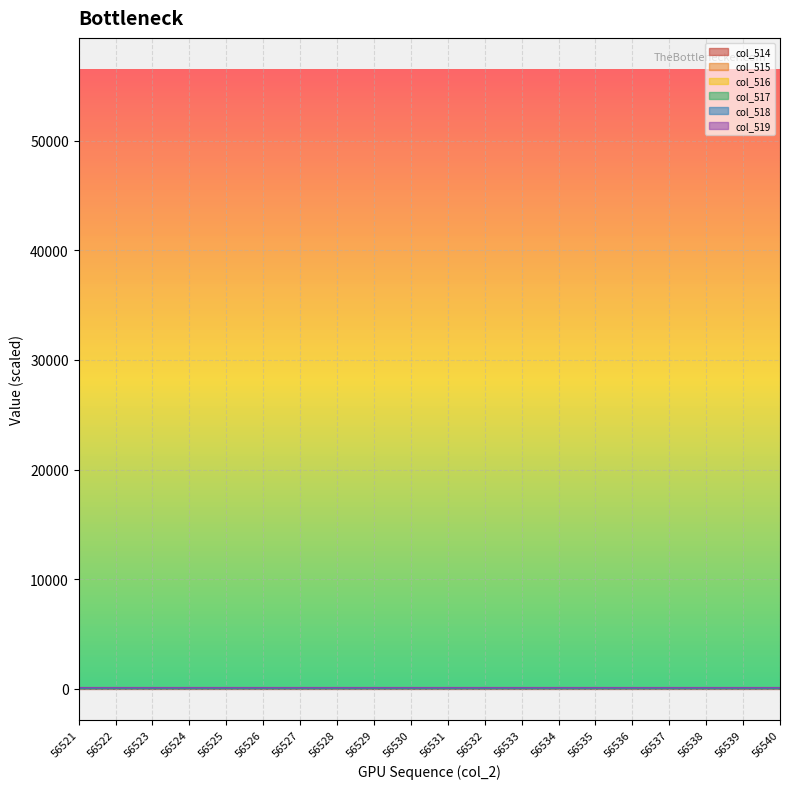

Where does the col_516 series first go above 63?

56521